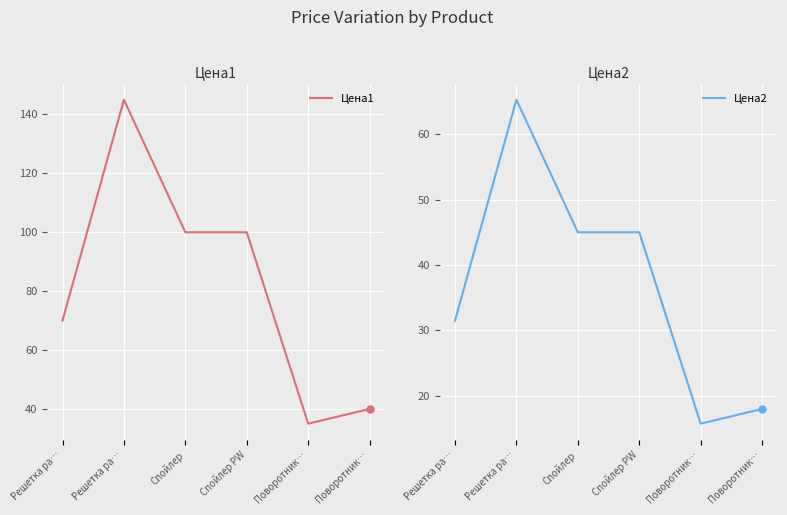

At Решетка ра…, list the series in order from largest to smallest.

Цена1, Цена2